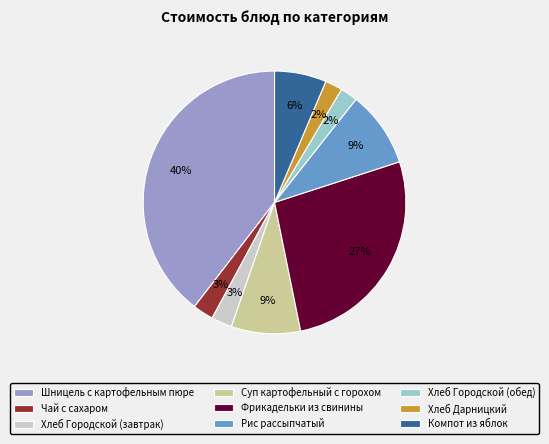

To the nearest percent, what is the average slice percentage?

11%